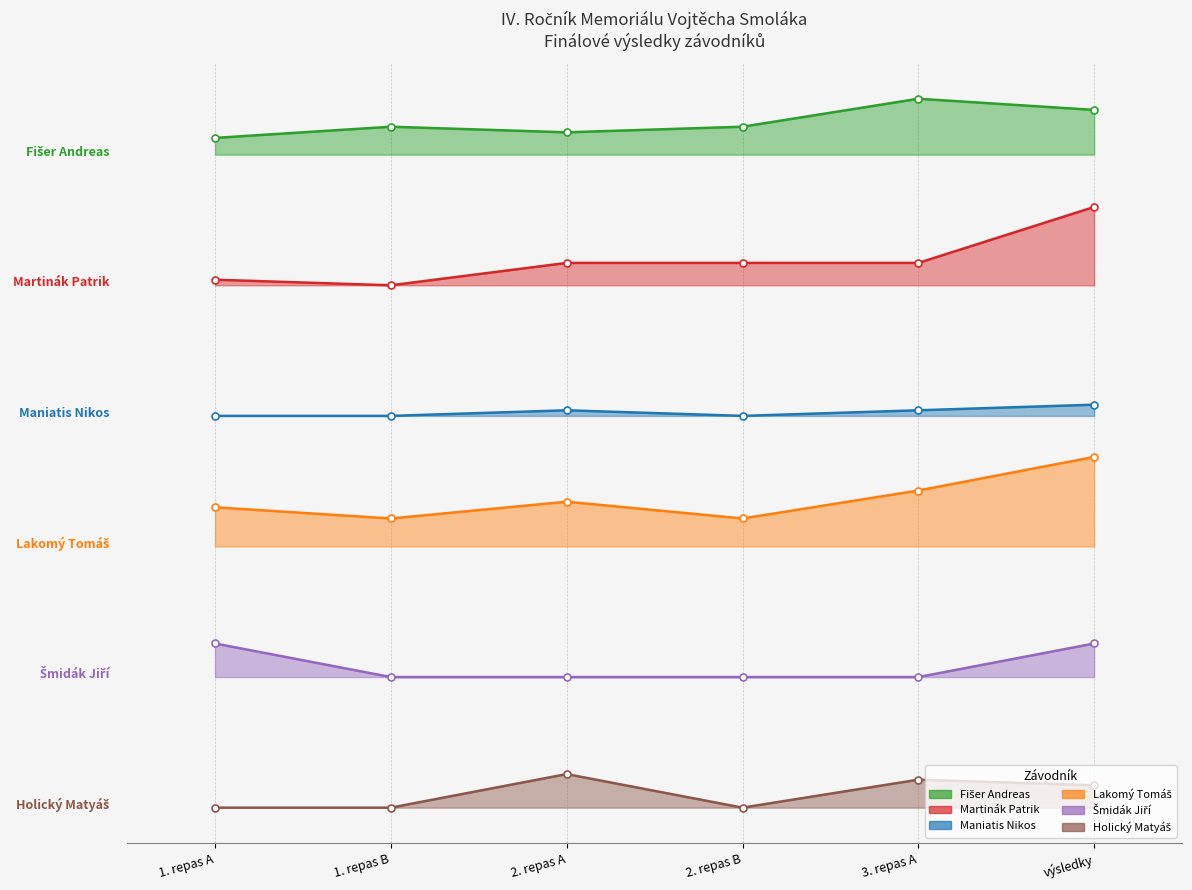

What is the sum of all Šmidák Jiří values?

27.4